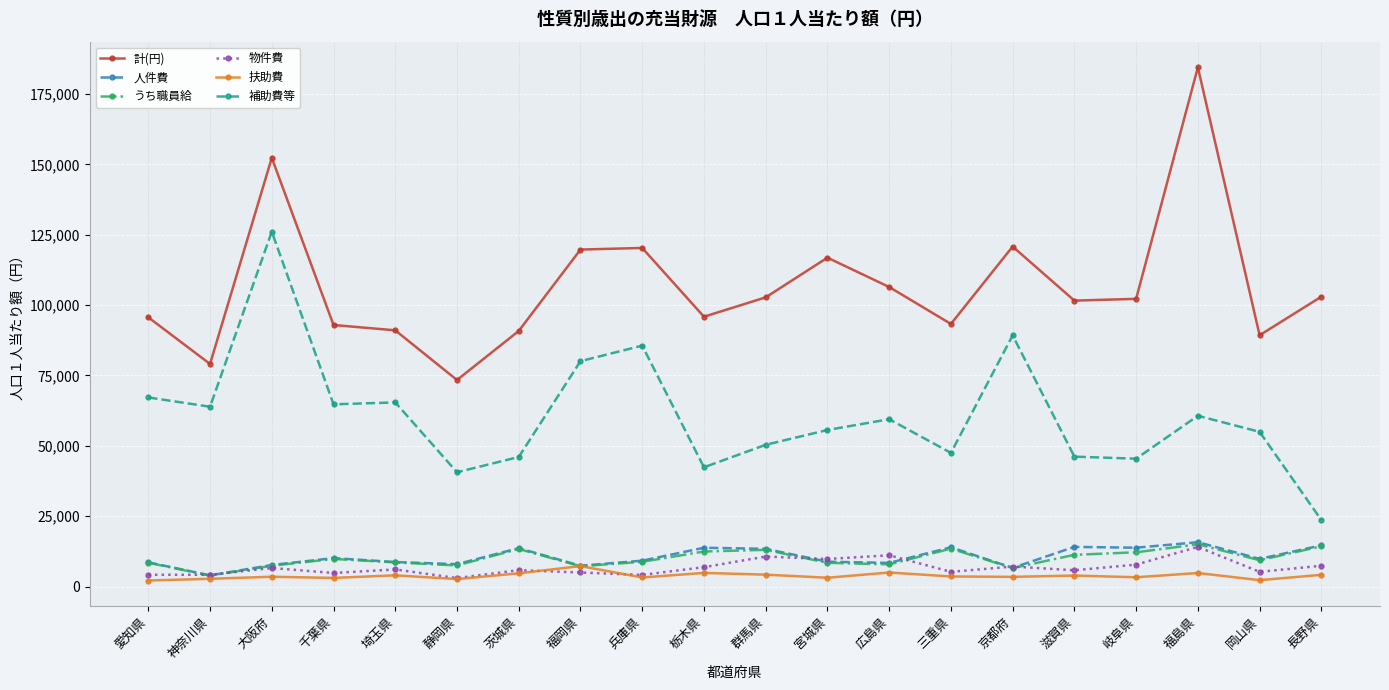

How many lines are shown in the chart?

6